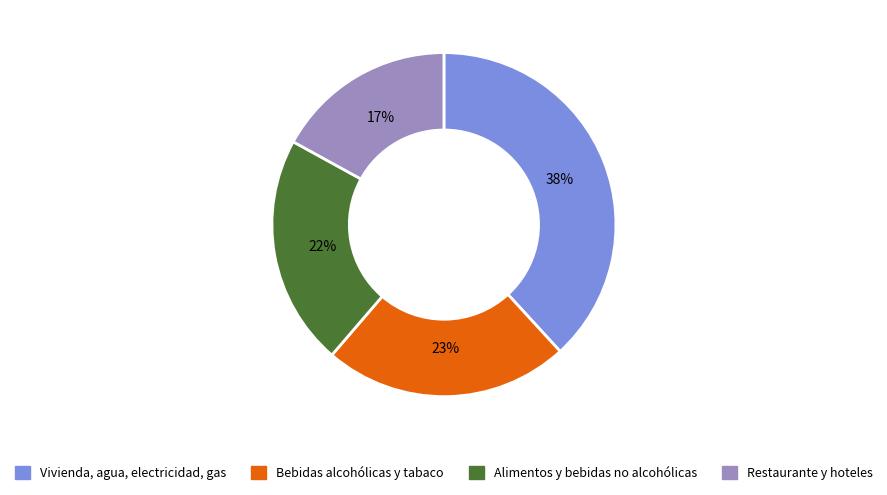

What is the smallest slice in the pie chart?

Restaurante y hoteles